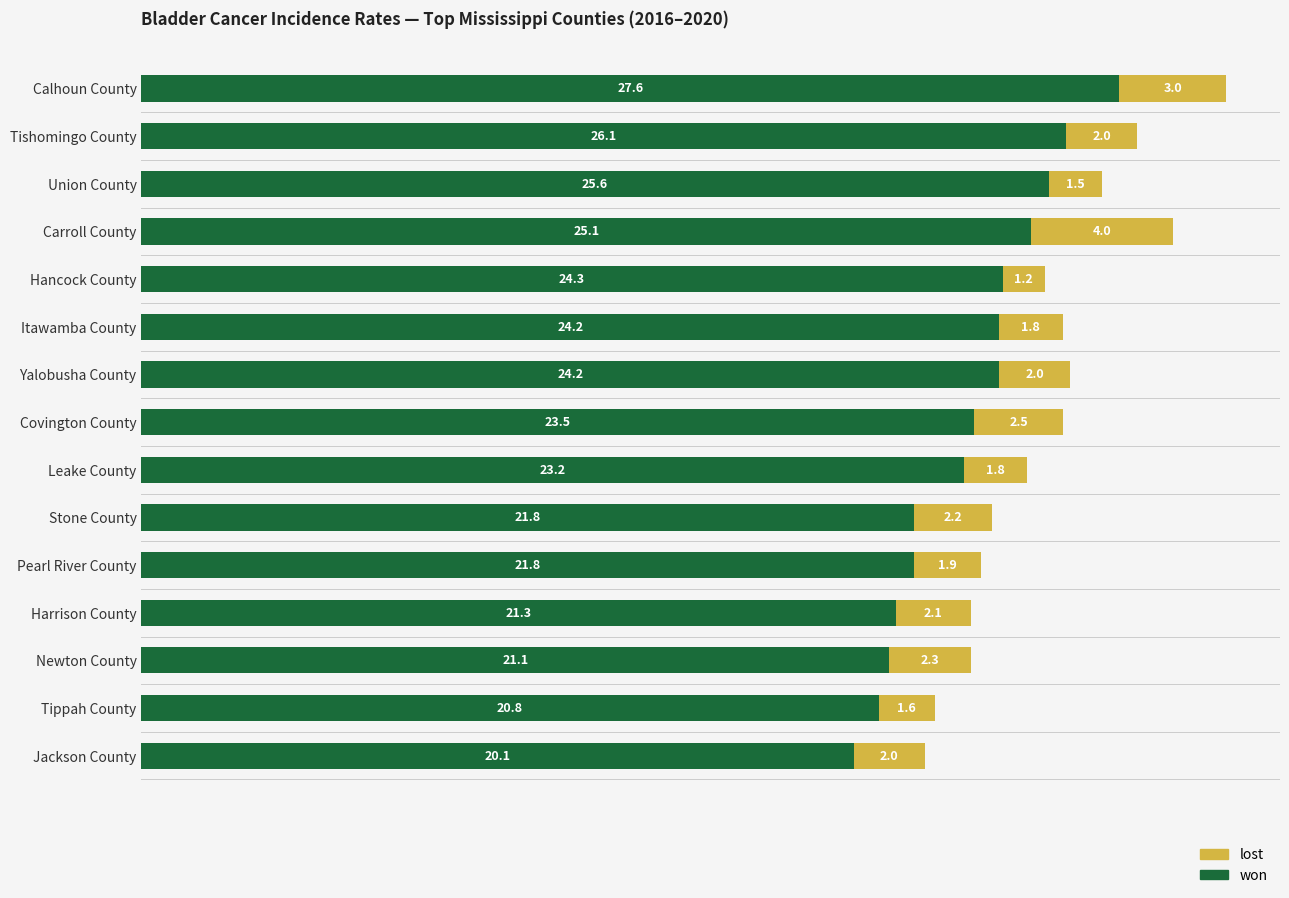

Where is won nearest to the value 23?

Leake County